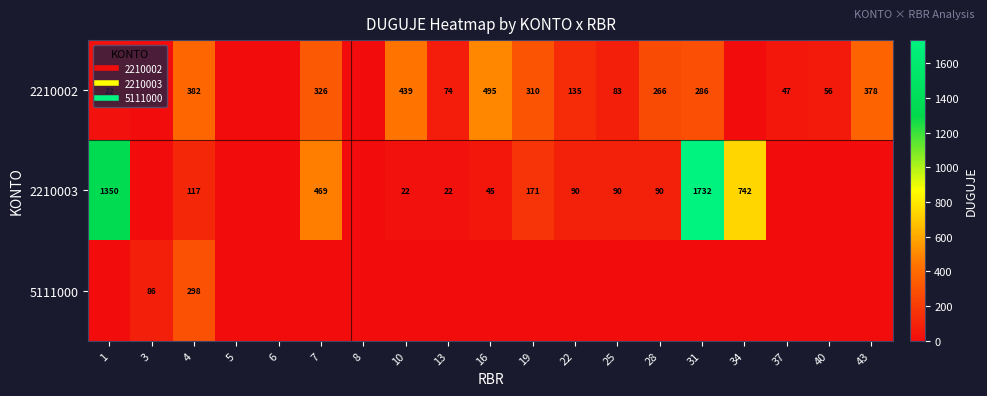

What is the spread (max minus min) of values at 13?

74.2